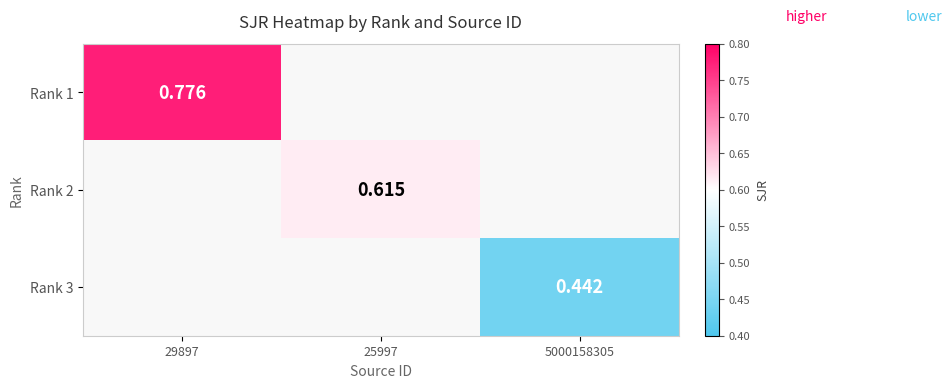

At which category does the chart reach its minimum across all series?

5000158305